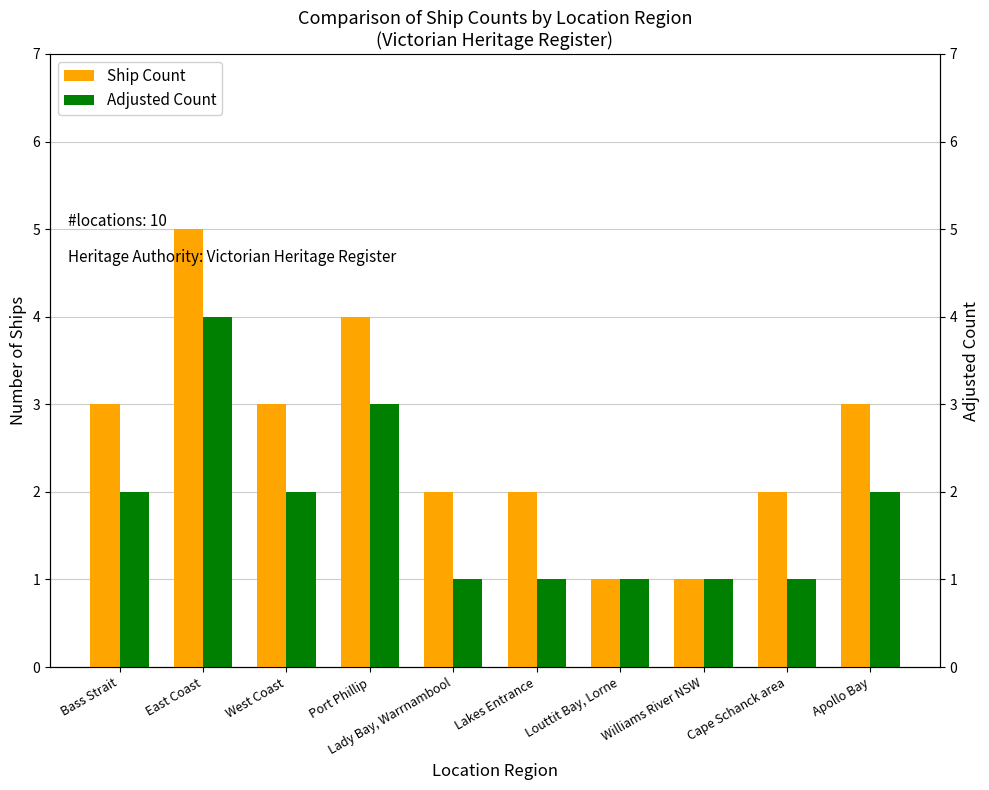

What is the sum of all Adjusted Count values?

18